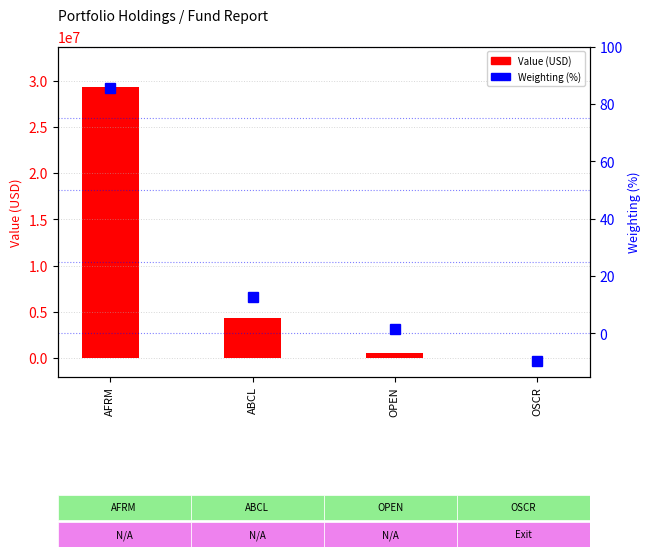

What position from the right is AFRM?

4